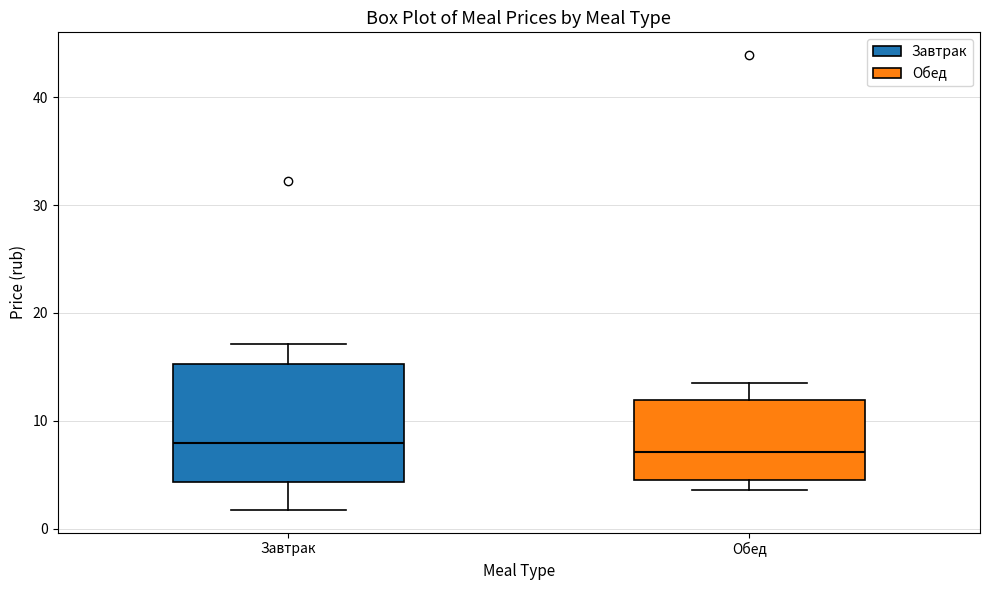

Where does the lower whisker of the box for Завтрак end on the y-axis? The values are not printed on the chart, so give them approximately, as read against the axis.

2